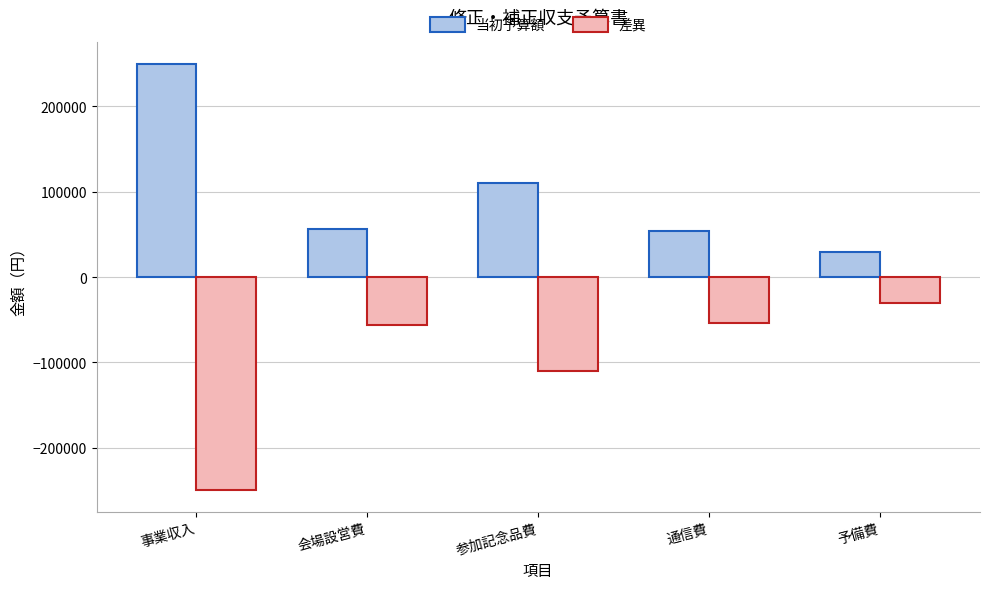

What is the label of the 4th bar from the left?

通信費